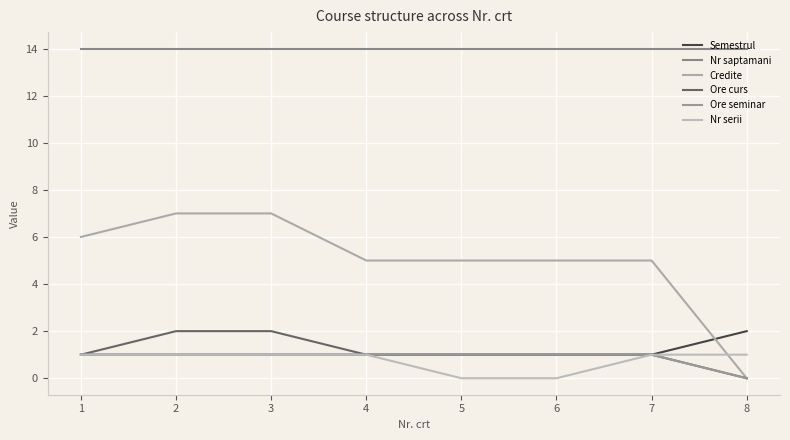

What is the difference between the Nr serii values at 5 and 2?

1